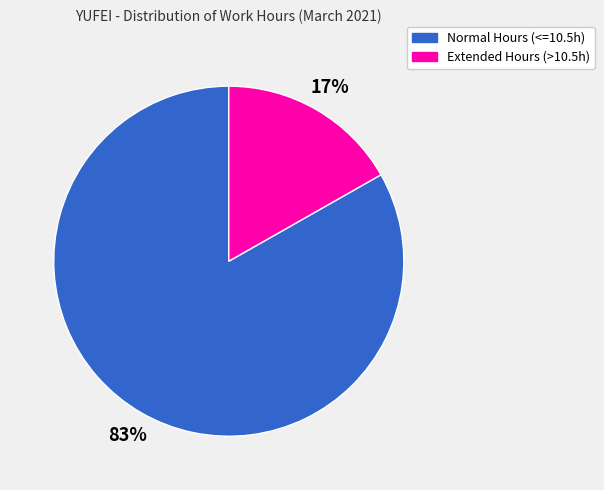

How many segments does this pie chart have?

2